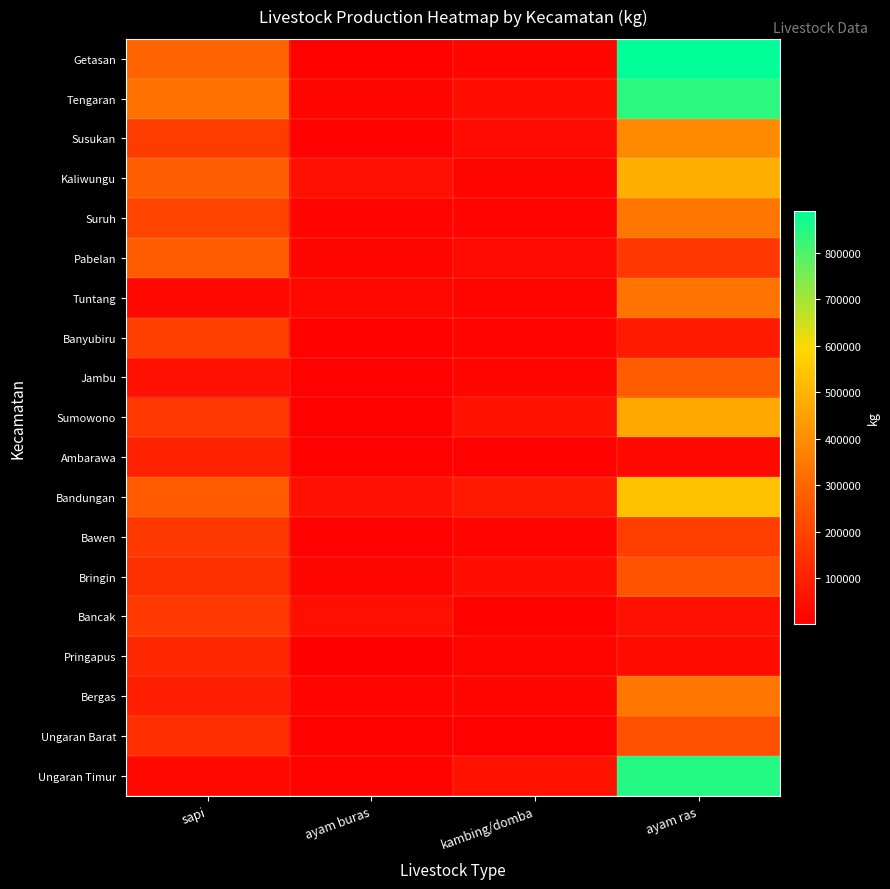

Between ayam ras and ayam buras, which is larger?

ayam ras